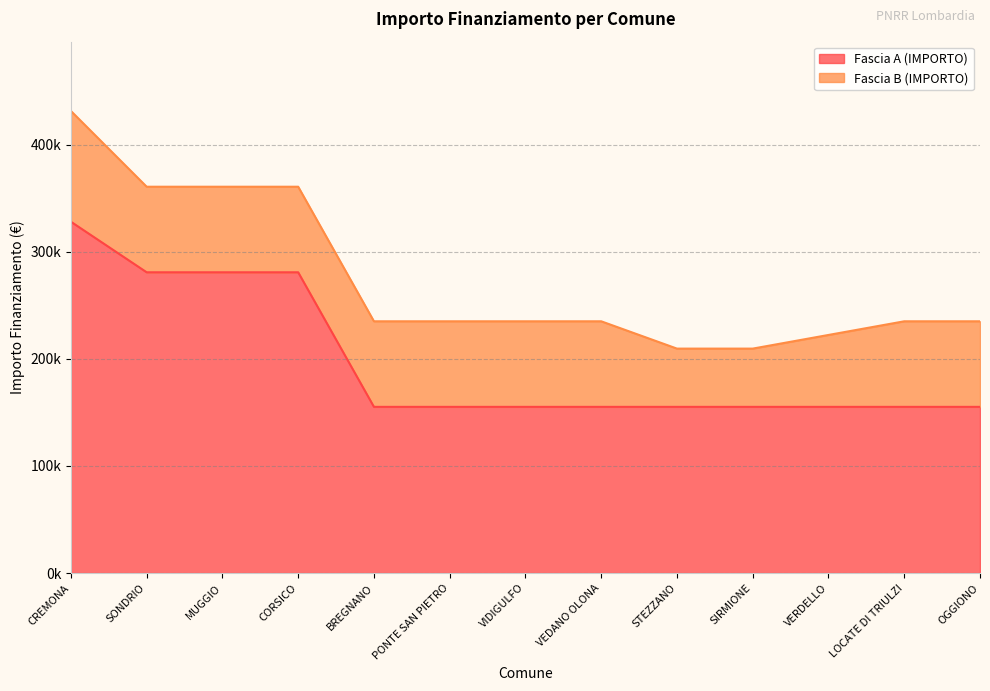

List the labels in order of value, largest first.

CREMONA, SONDRIO, MUGGIO, CORSICO, BREGNANO, PONTE SAN PIETRO, VIDIGULFO, VEDANO OLONA, STEZZANO, SIRMIONE, VERDELLO, LOCATE DI TRIULZI, OGGIONO